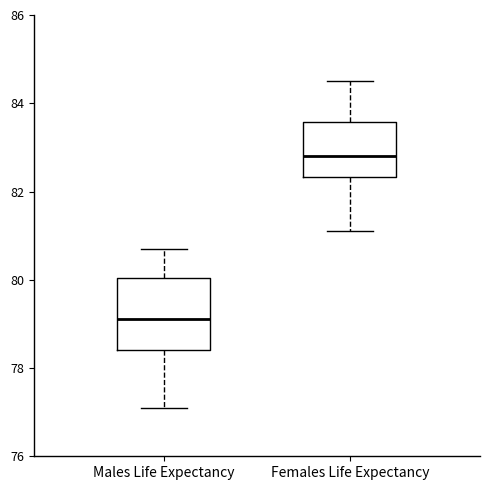

Which box is the tallest, from its lower edge to its upper edge?

Males Life Expectancy